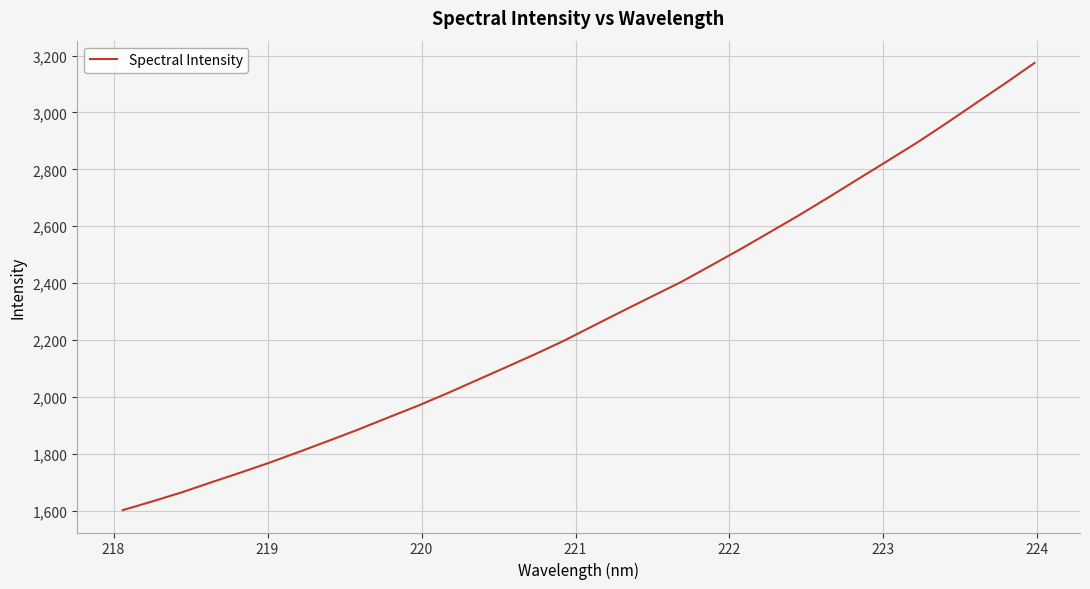

What is the difference between the maximum and minimum values?

1571.7